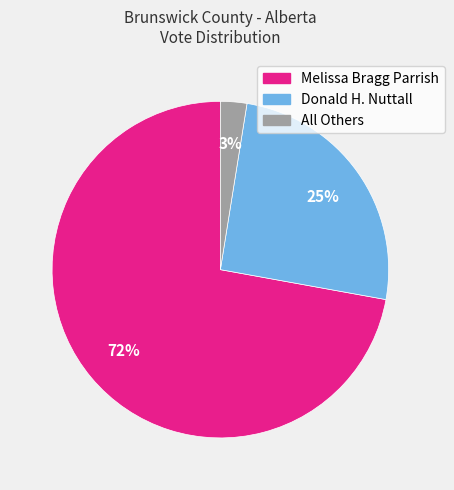

What percentage is the Donald H. Nuttall slice, to the nearest percent?

25%